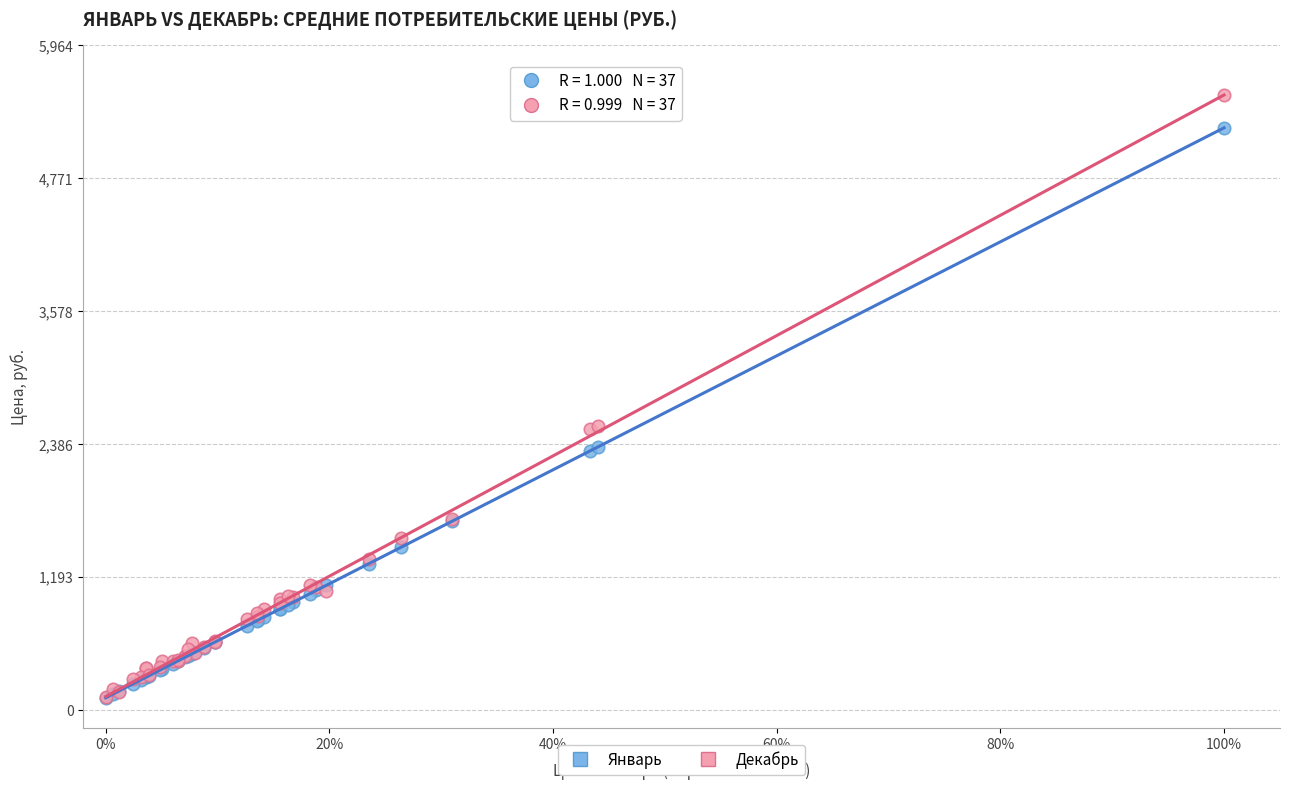

Which series has the widest spread of Y values?

Декабрь